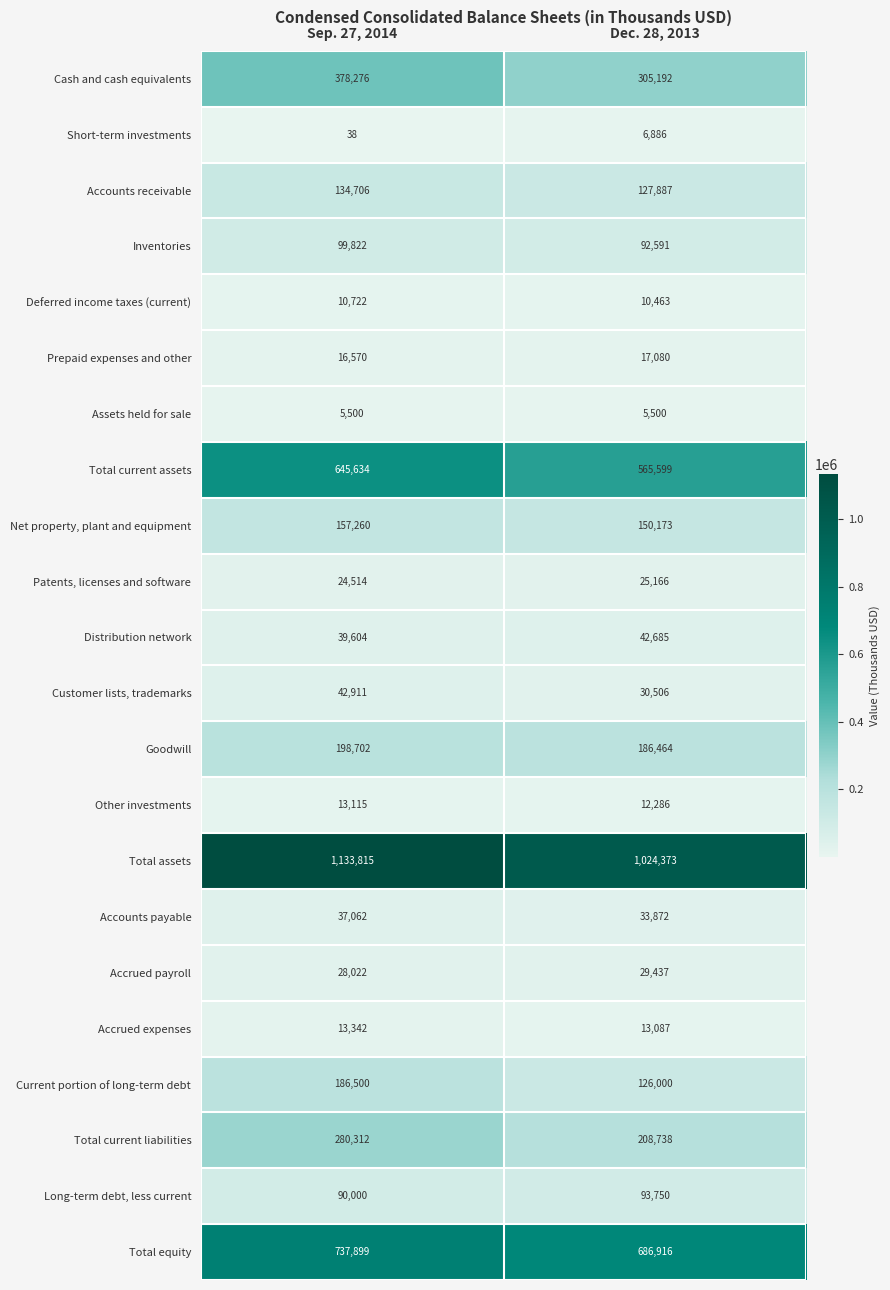

Where is Accounts receivable nearest to the value 131296?

Dec. 28, 2013